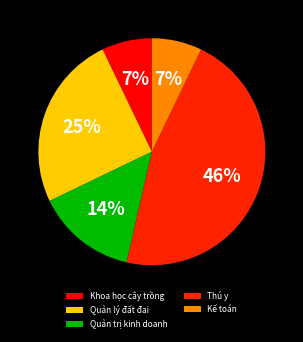

To the nearest percent, what portion does Thú y represent?

46%